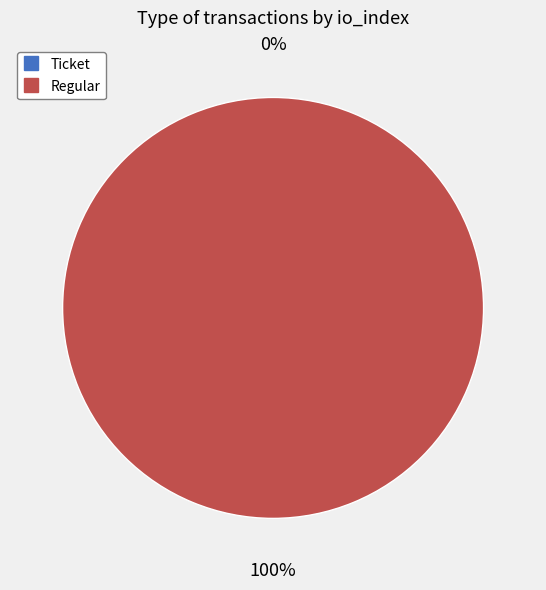

What is the change in value from Ticket to Regular?

+59